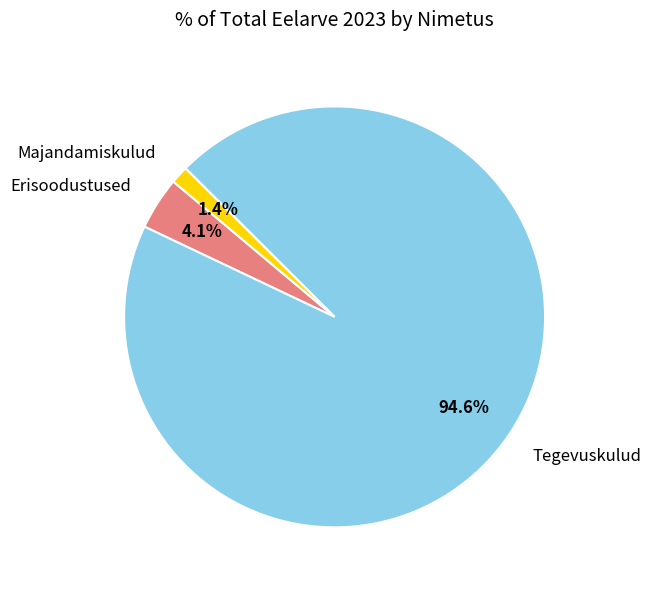

Which has a higher value, Erisoodustused or Tegevuskulud?

Tegevuskulud